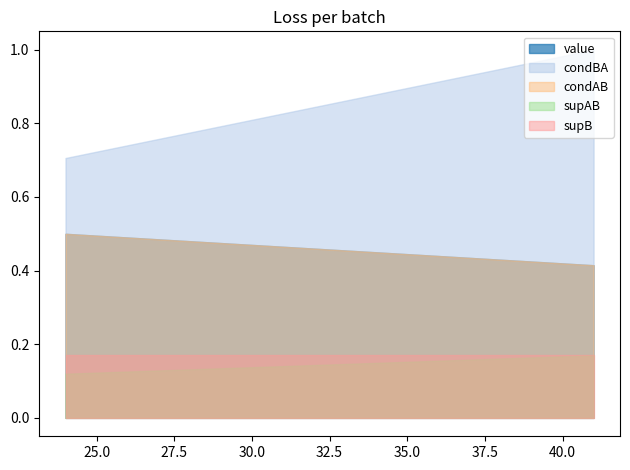

How many distinct data groups are displayed?

5